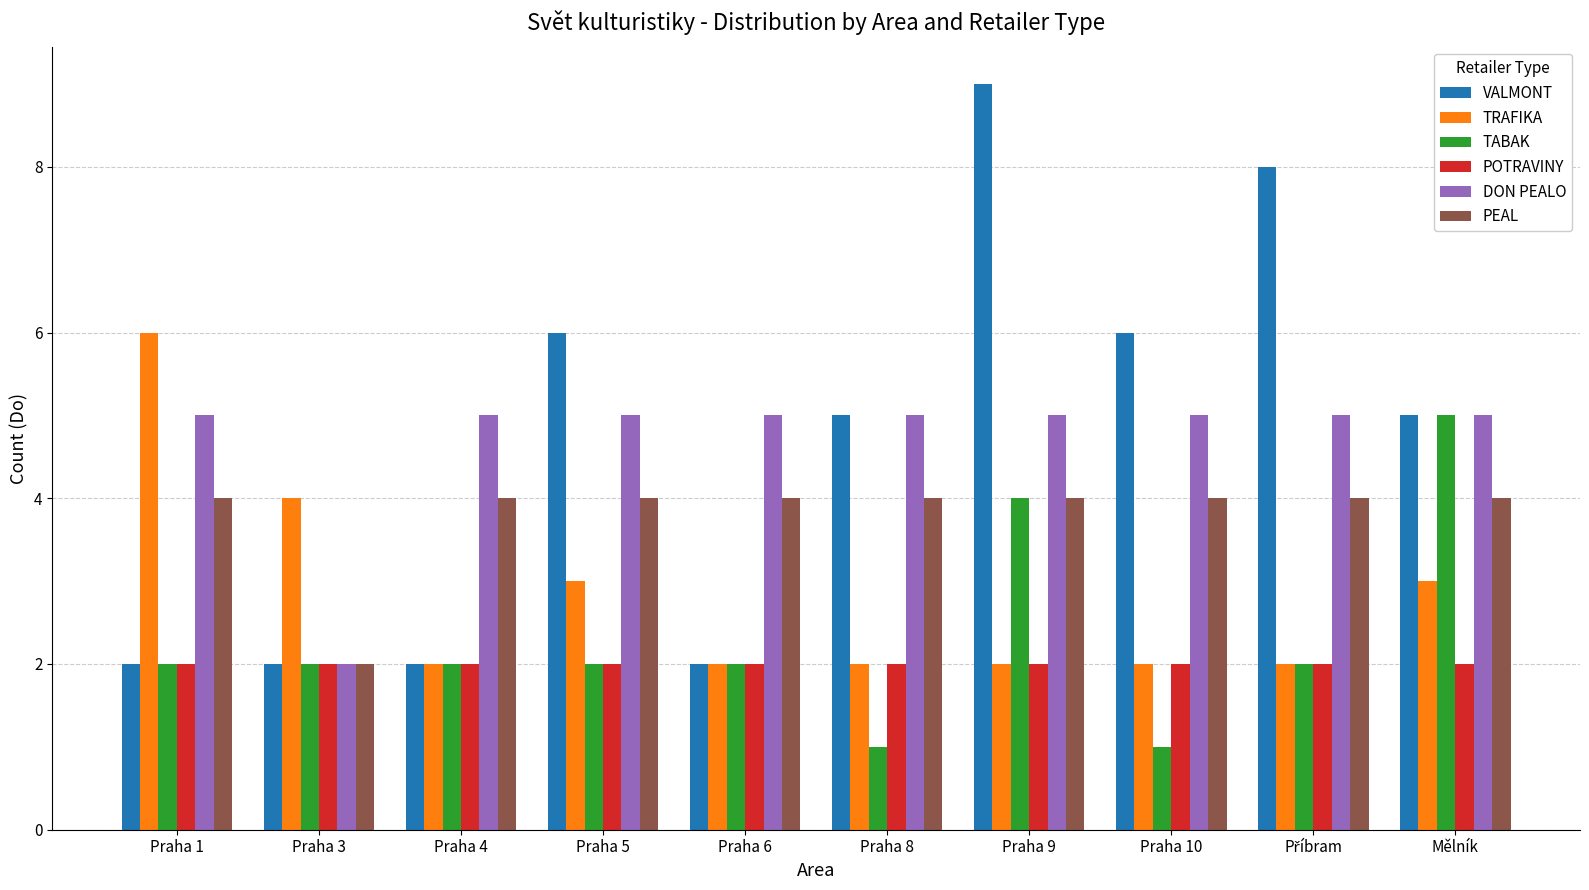

What is the total value across all series at Praha 9?

26